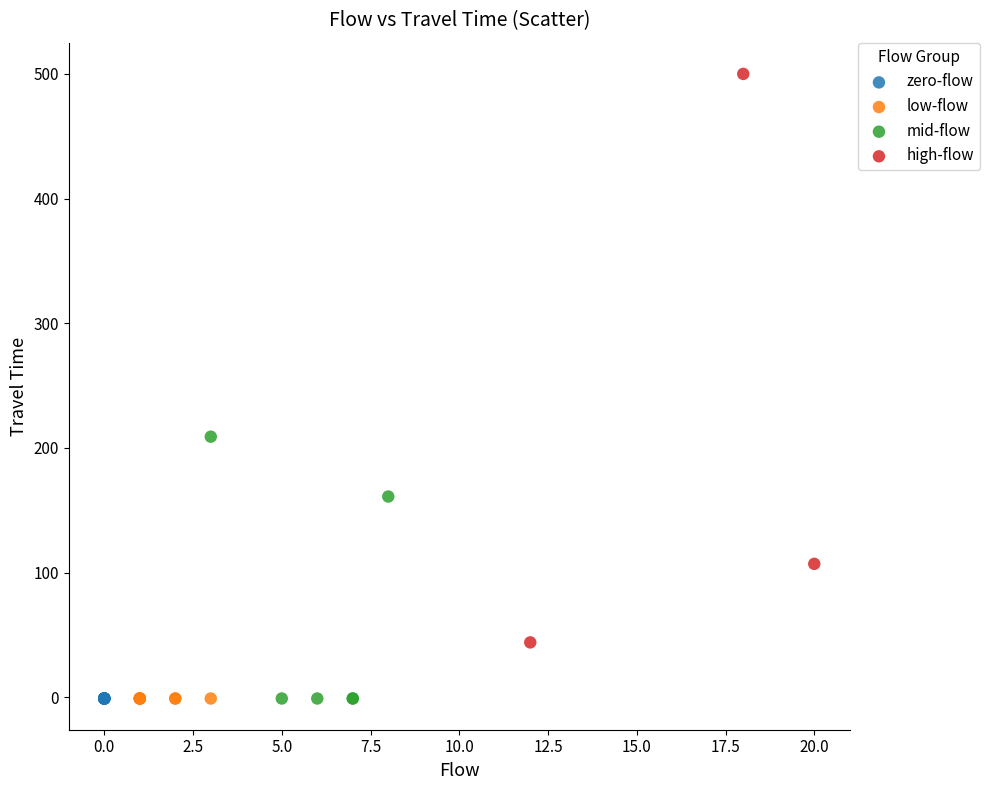

Which series contains the highest Y value?

high-flow